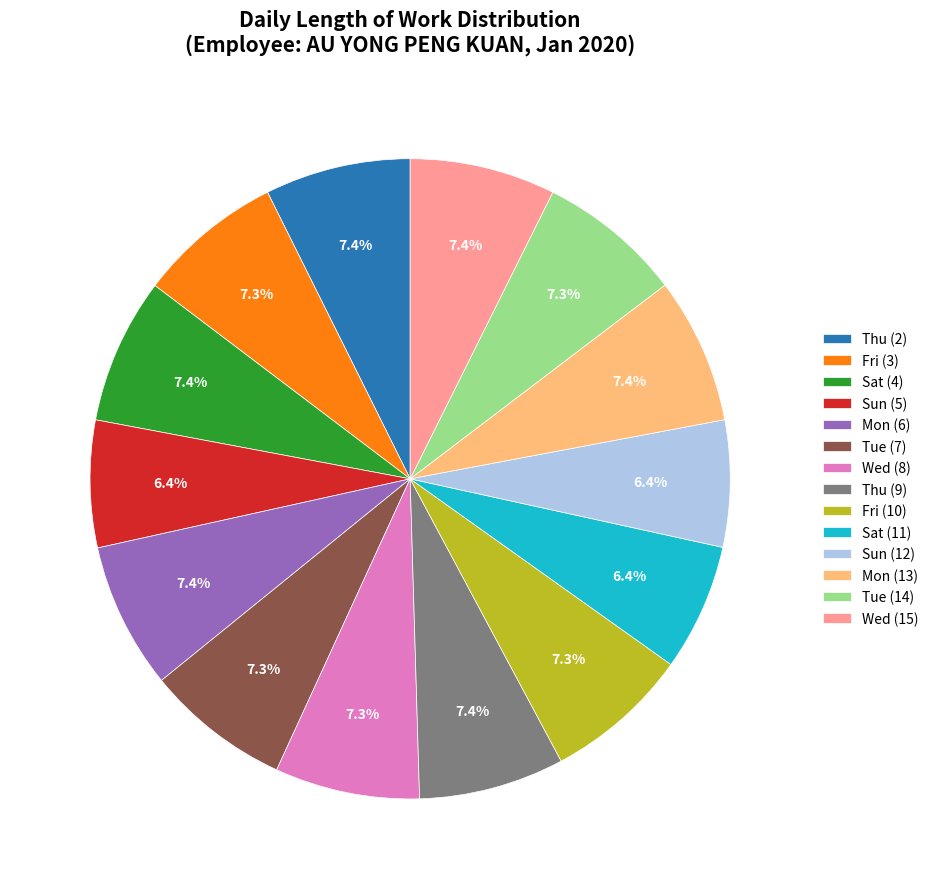

Is Tue (7) the majority of the pie?

No